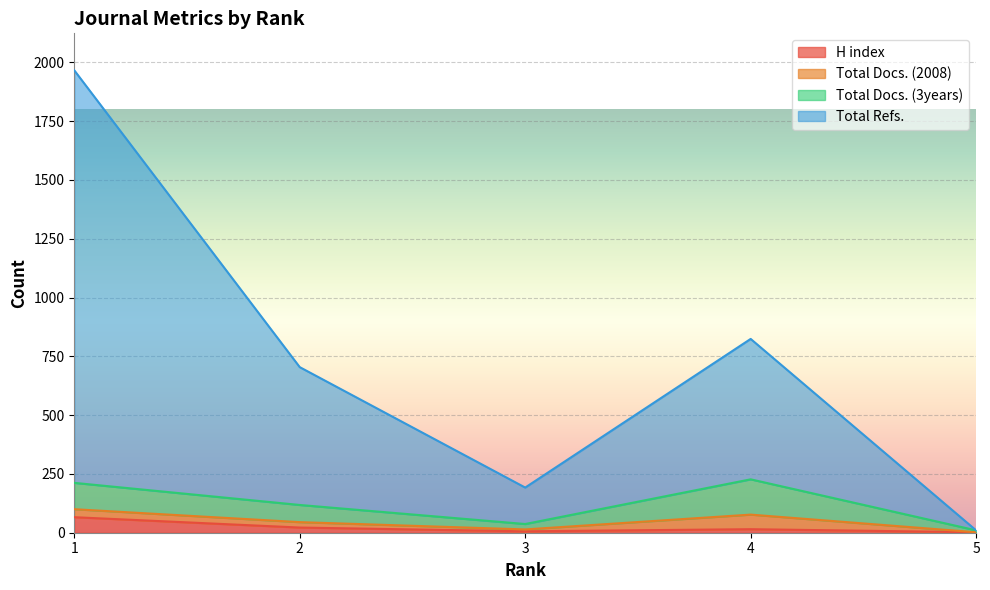

What is the maximum value for H index?

66